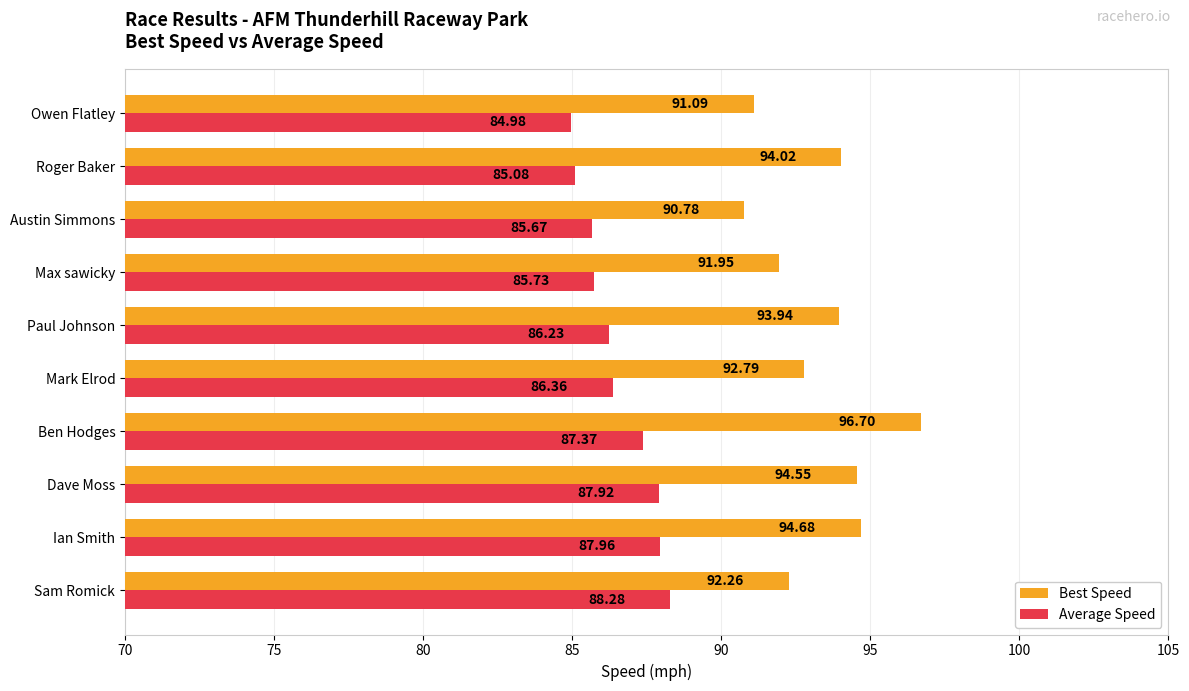

At which label is Average Speed closest to 86?

Paul Johnson